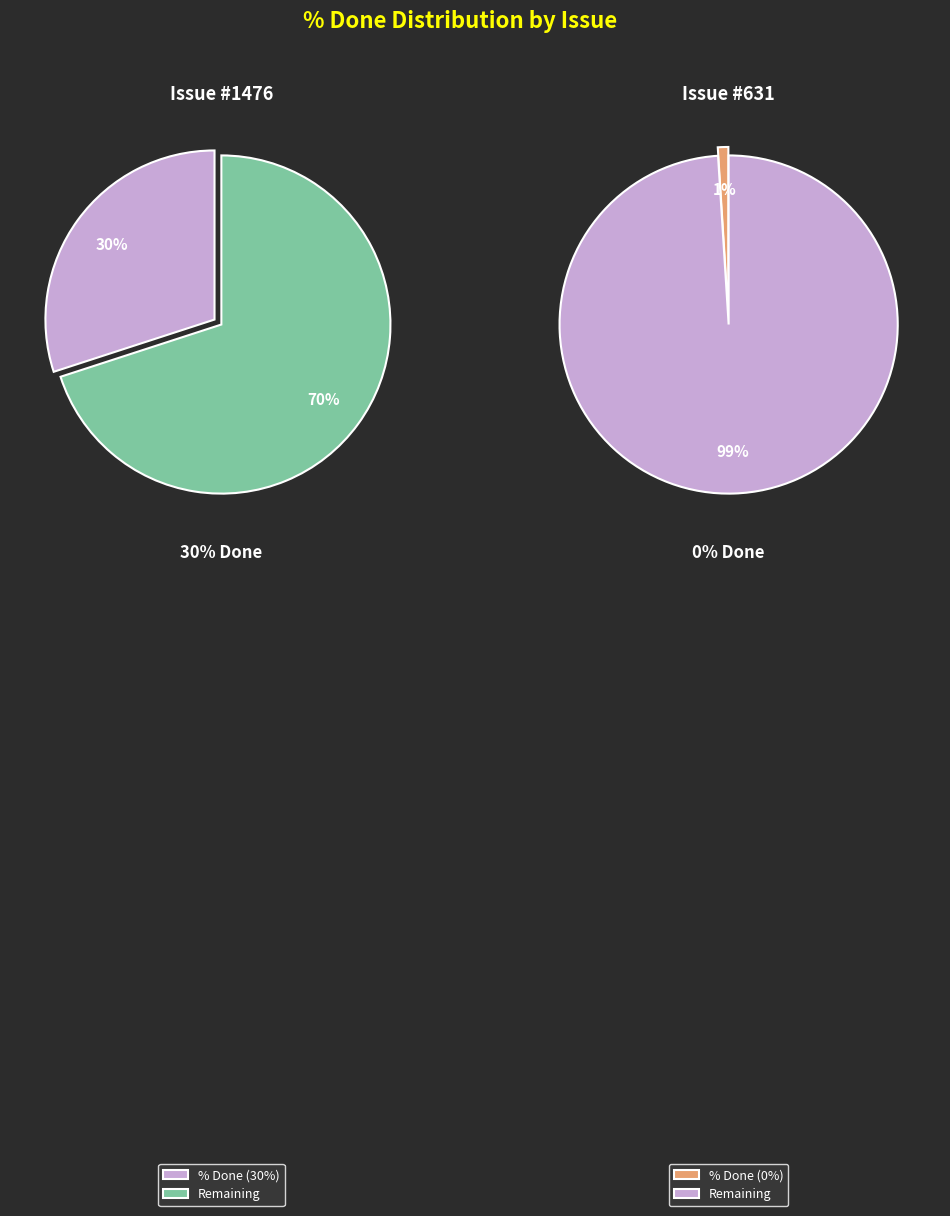

Which category has the smallest portion of the pie?

631